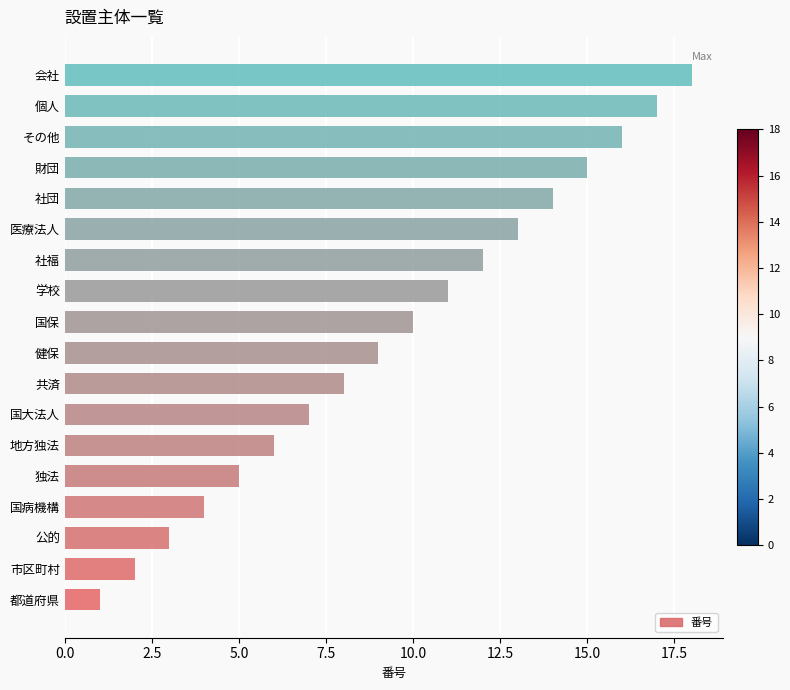

Approximately how many times larger is the value at 国大法人 compared to 社福?

0.6